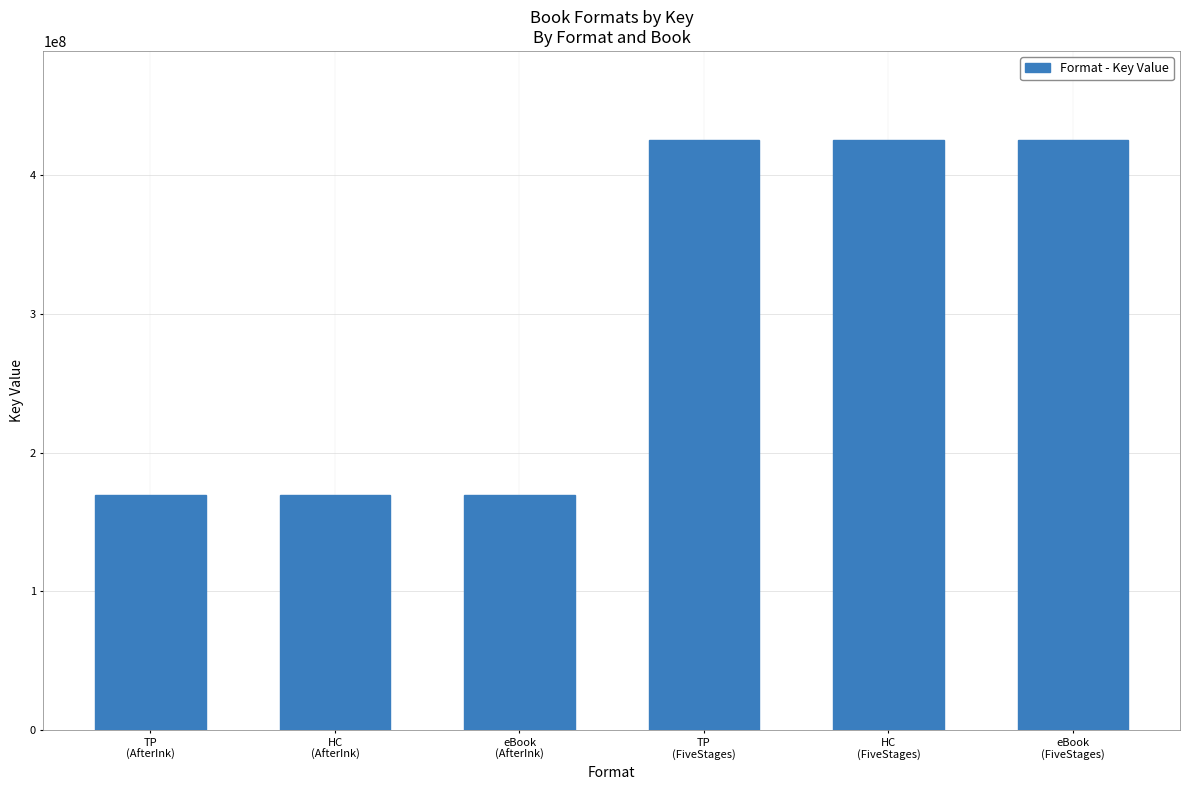

How many bars are there in total?

6